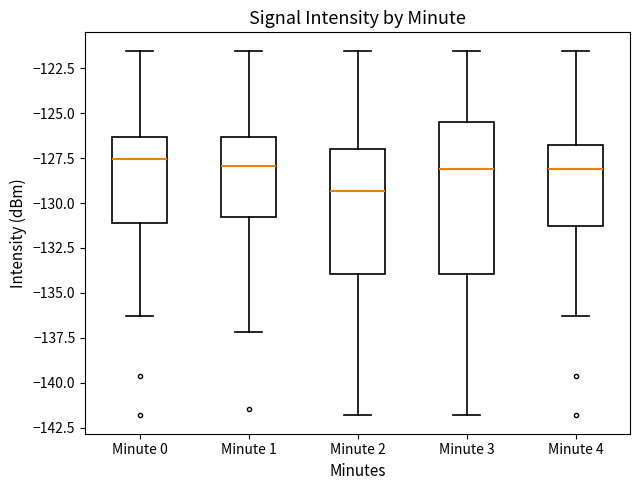

Which box is the tallest, from its lower edge to its upper edge?

Minute 3